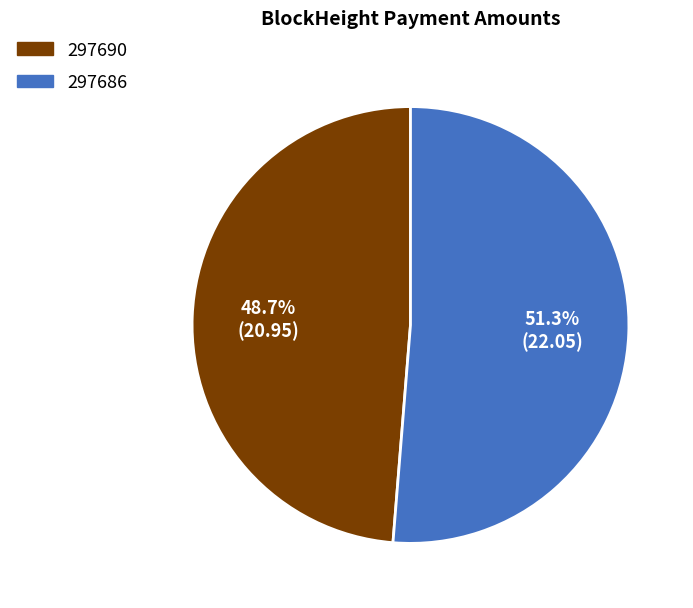

What is the smallest slice in the pie chart?

297690